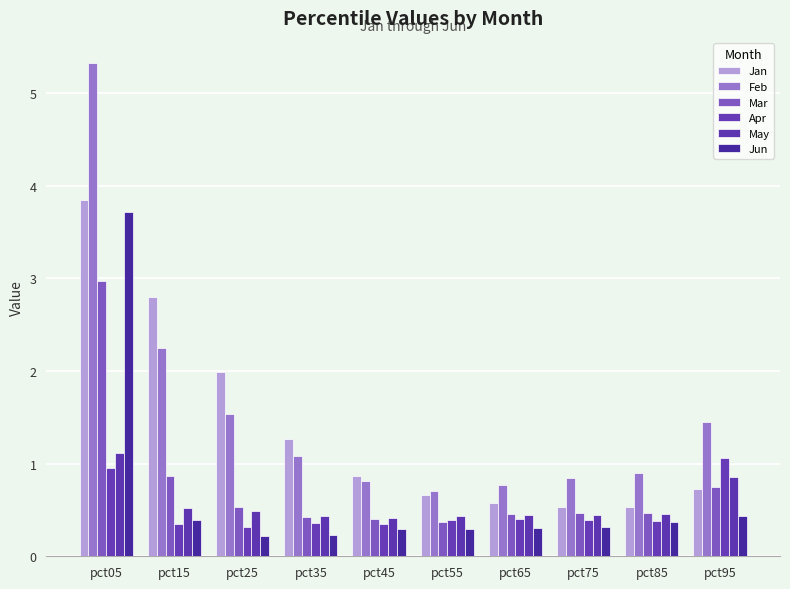

At pct35, list the series in order from largest to smallest.

Jan, Feb, May, Mar, Apr, Jun